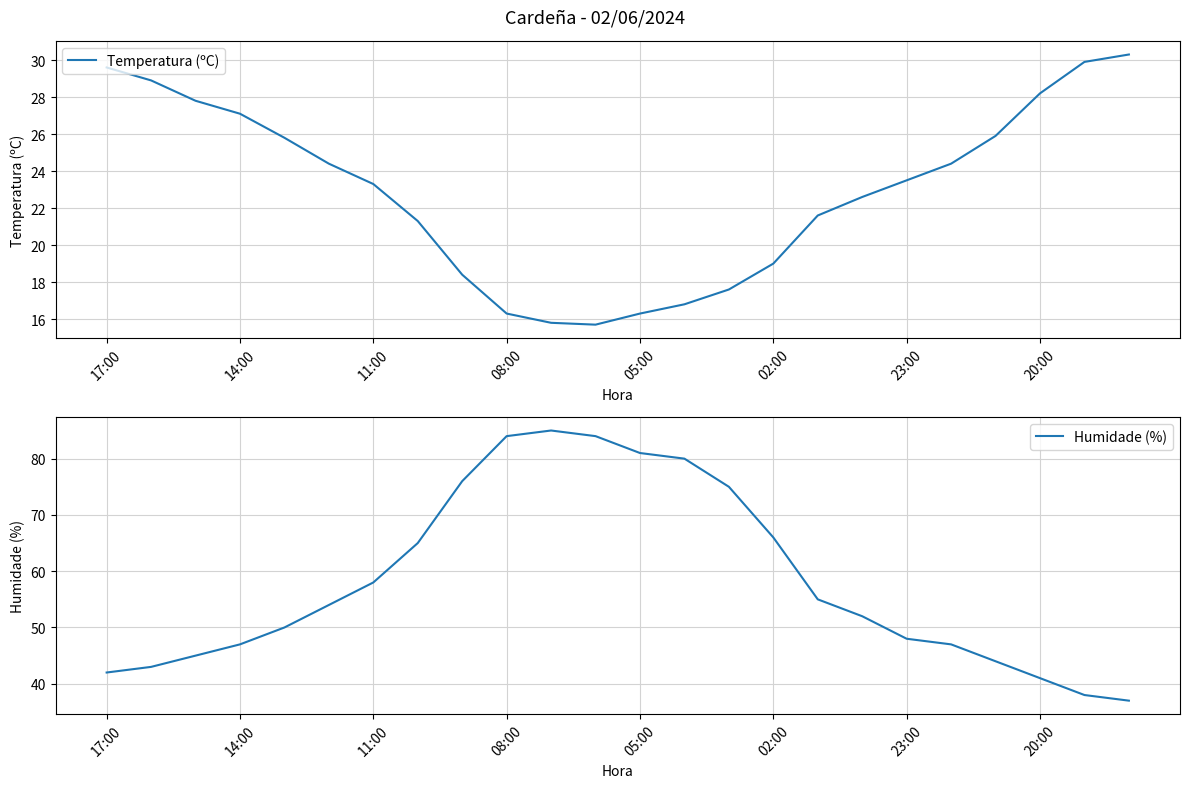

True or false: Temperatura (ºC) has a value of 16.3 at 08:00.

True